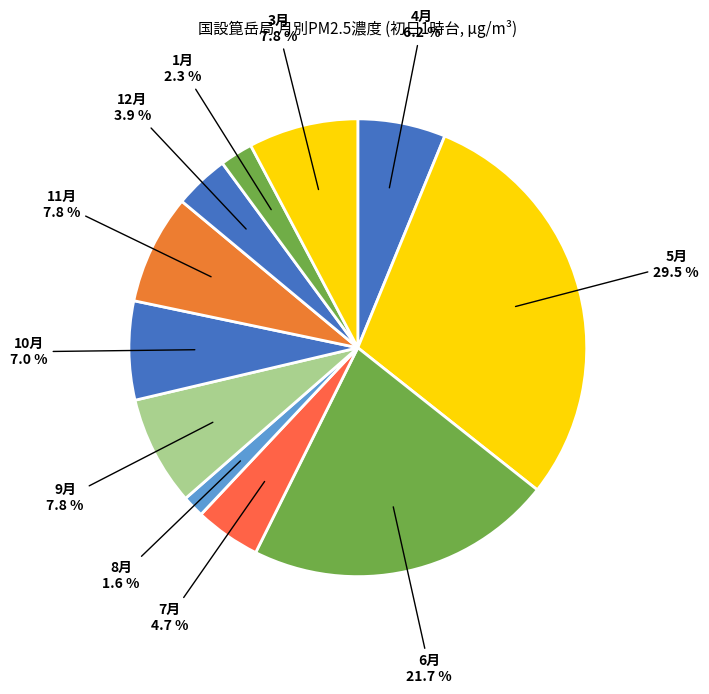

How many slices are in this pie chart?

11